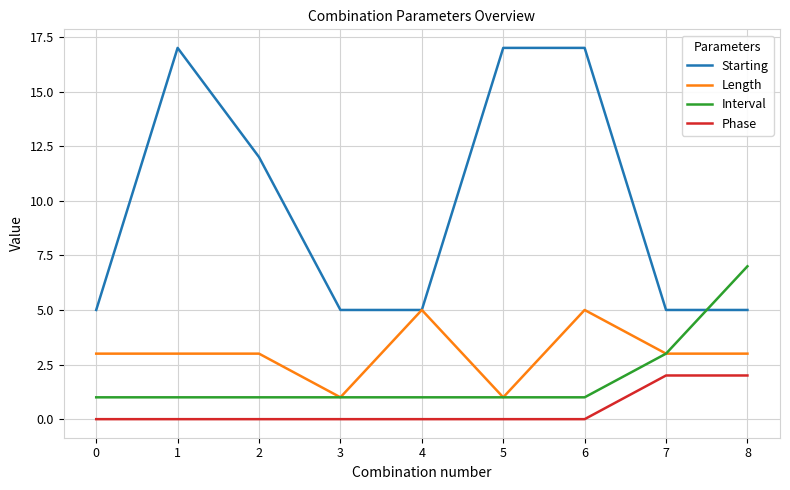

What are all the series names shown in the legend?

Starting, Length, Interval, Phase